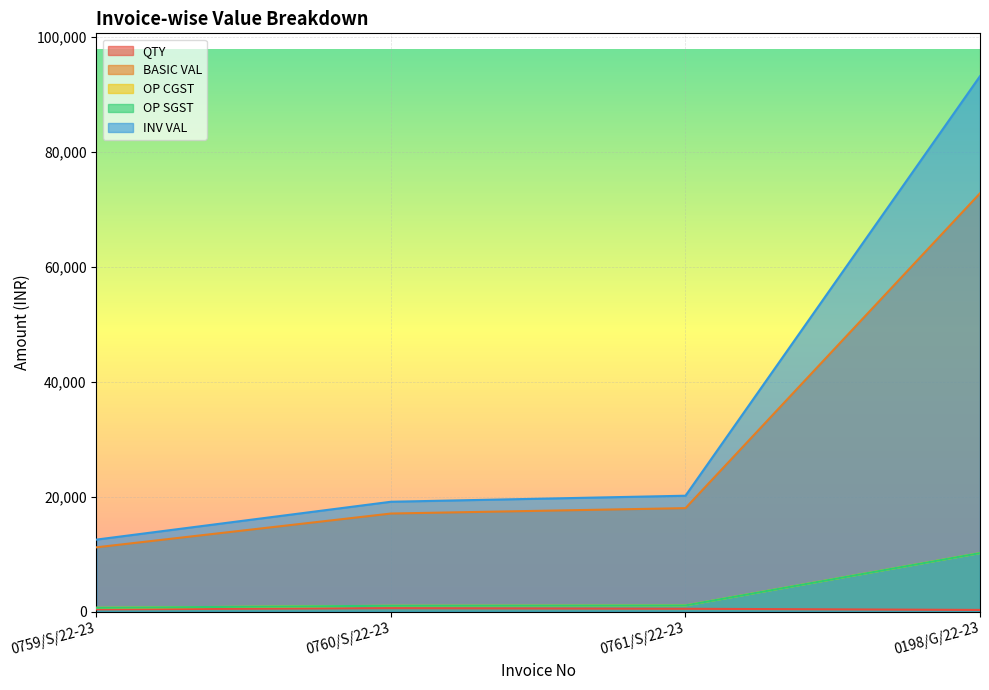

How many categories are shown in the chart?

4